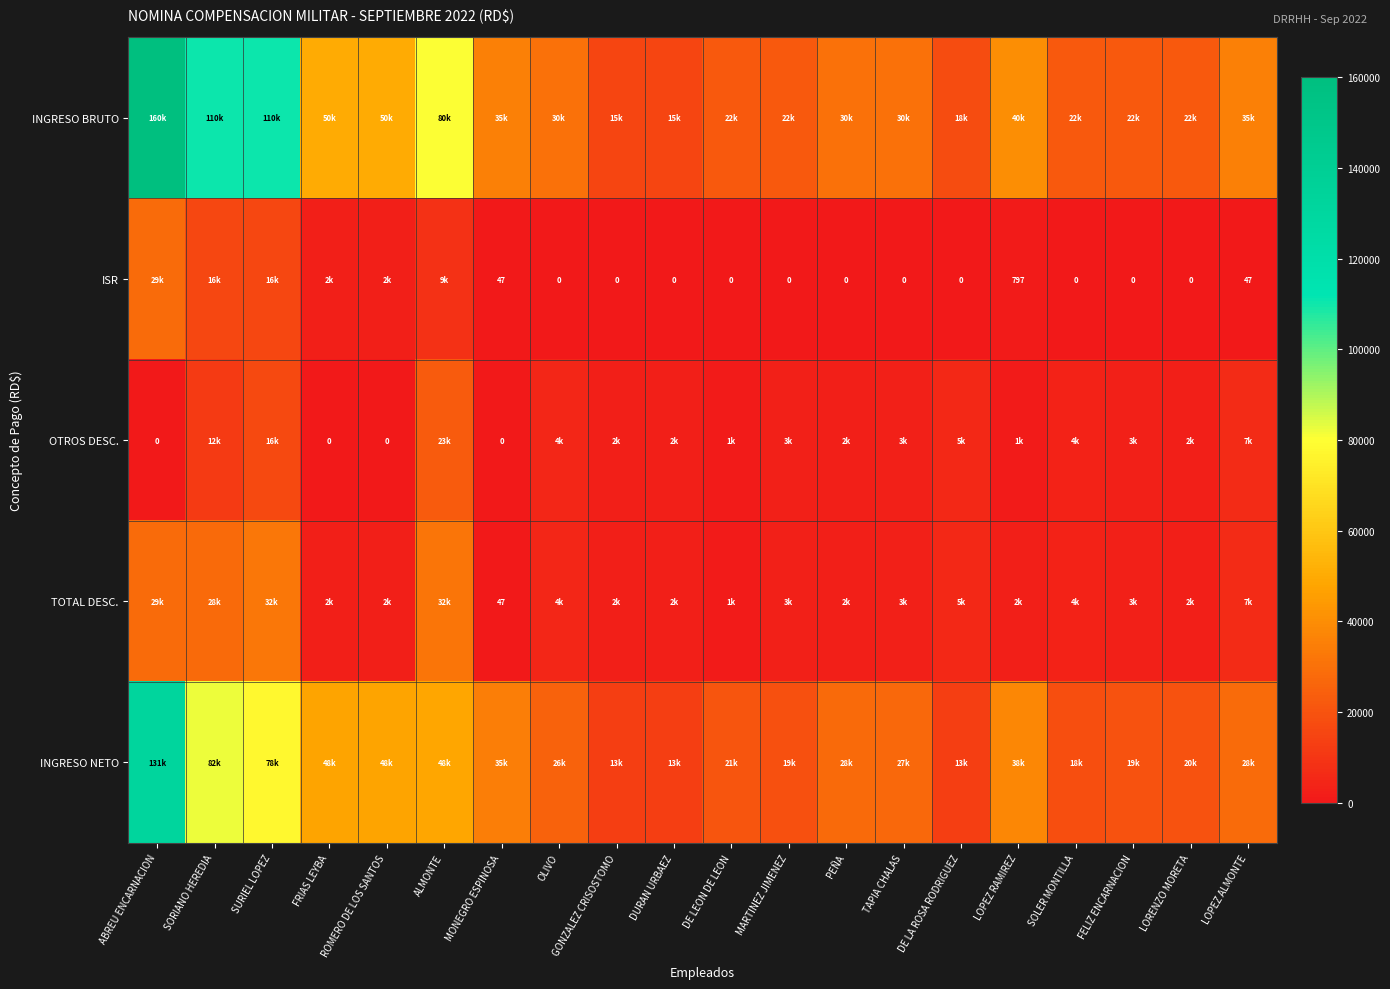

Between PEÑA and ALMONTE, which is larger?

ALMONTE